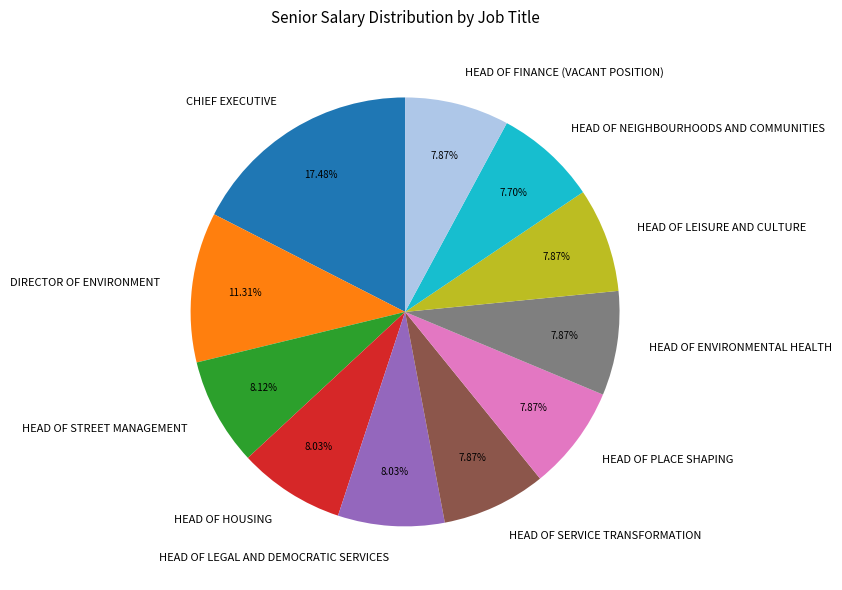

To the nearest percent, what portion does HEAD OF FINANCE (VACANT POSITION) represent?

8%